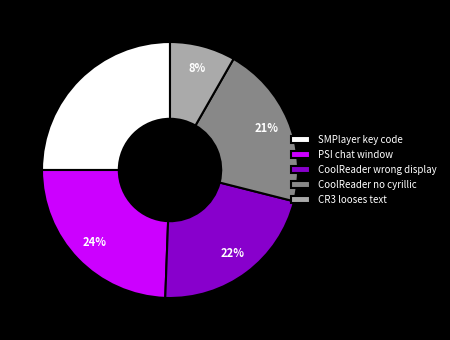

Which has a higher value, SMPlayer key code or PSI chat window?

SMPlayer key code